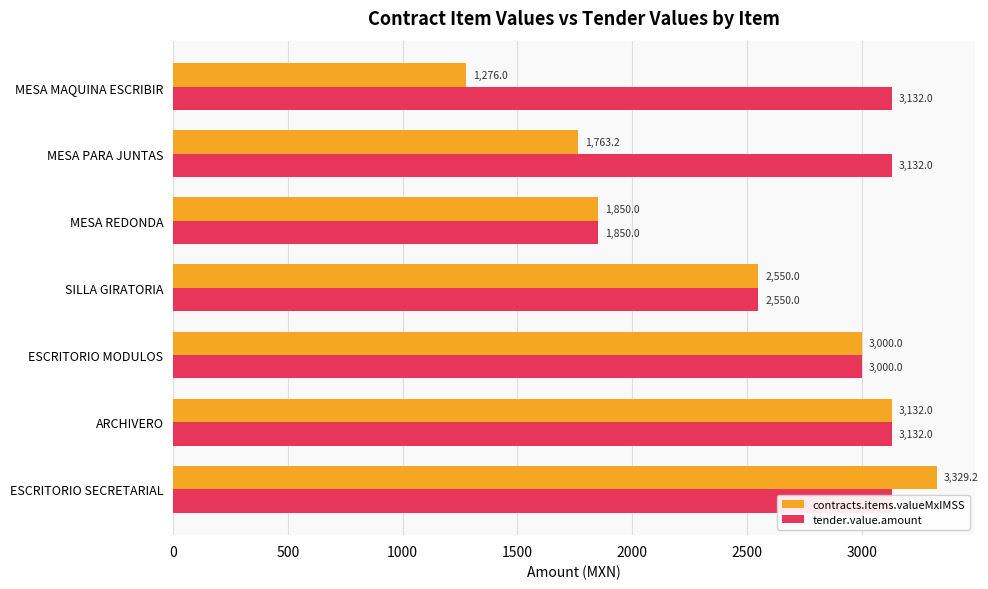

Which series has the widest spread of values?

contracts.items.valueMxIMSS